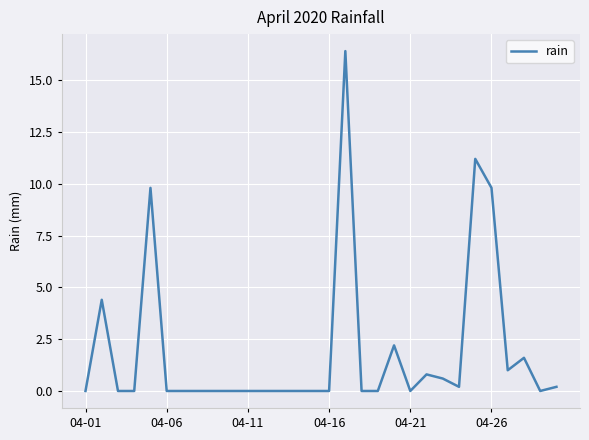

What is the difference between the maximum and minimum values?

16.4